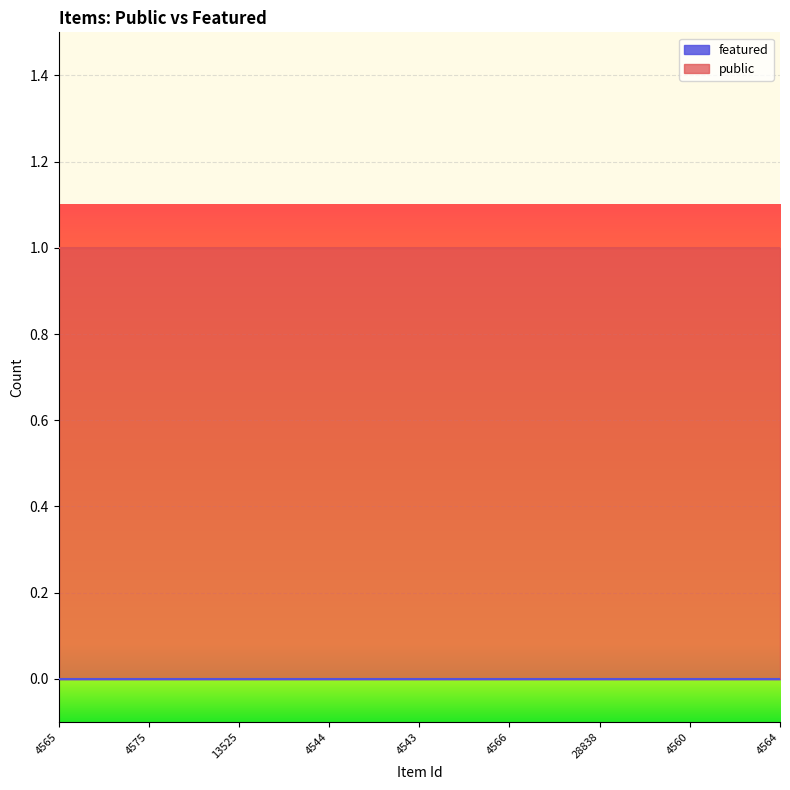

The value of public at 13525 is 2. True or false?

False